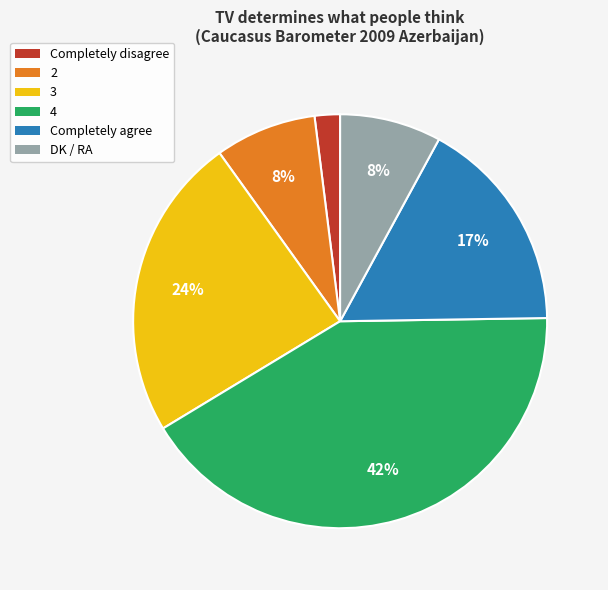

To the nearest percent, what percentage of the pie is 4?

42%